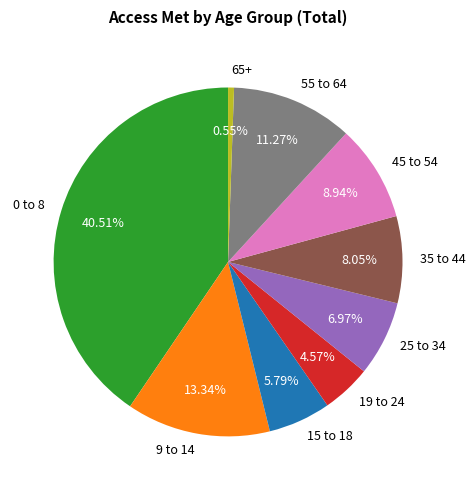

To the nearest percent, what portion does 9 to 14 represent?

13%